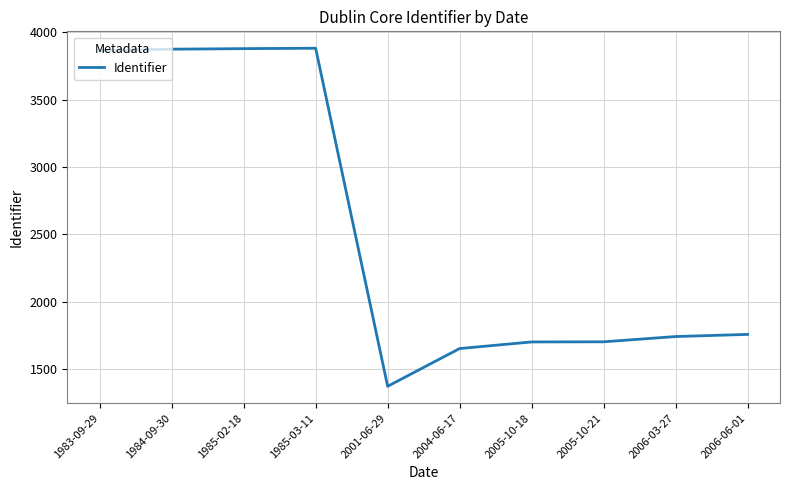

True or false: the data shows 5892 at 1983-09-29.

False